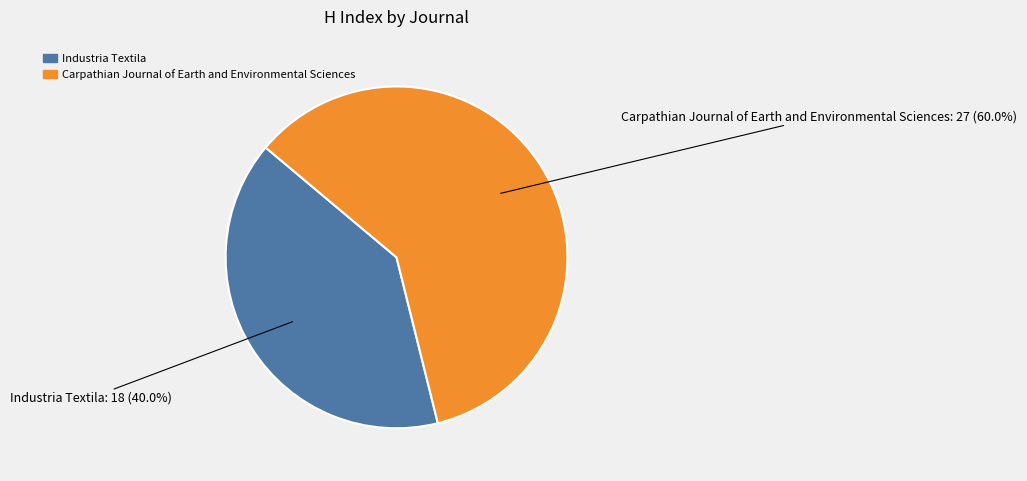

Between Industria Textila and Carpathian Journal of Earth and Environmental Sciences, which is larger?

Carpathian Journal of Earth and Environmental Sciences